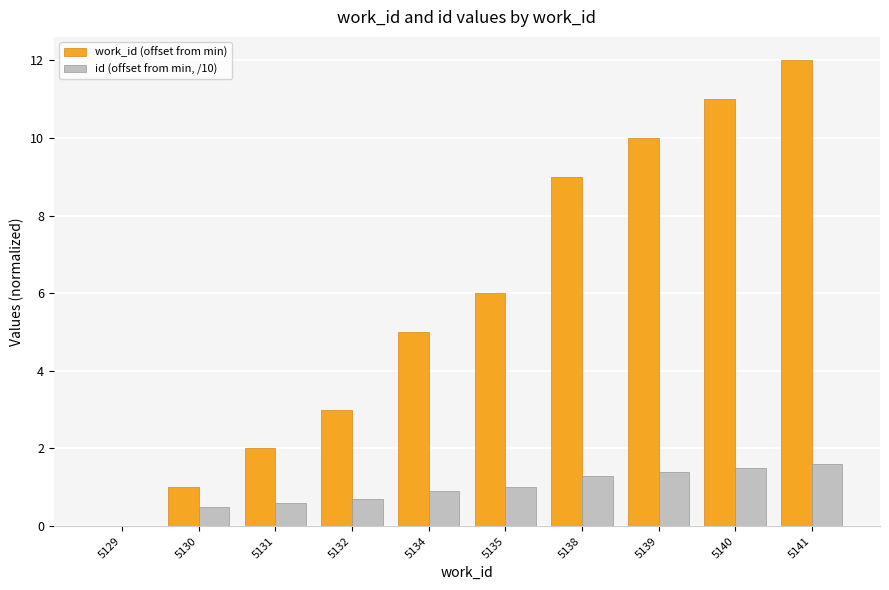

True or false: work_id (offset from min) has a value of 4.5 at 5132.

False